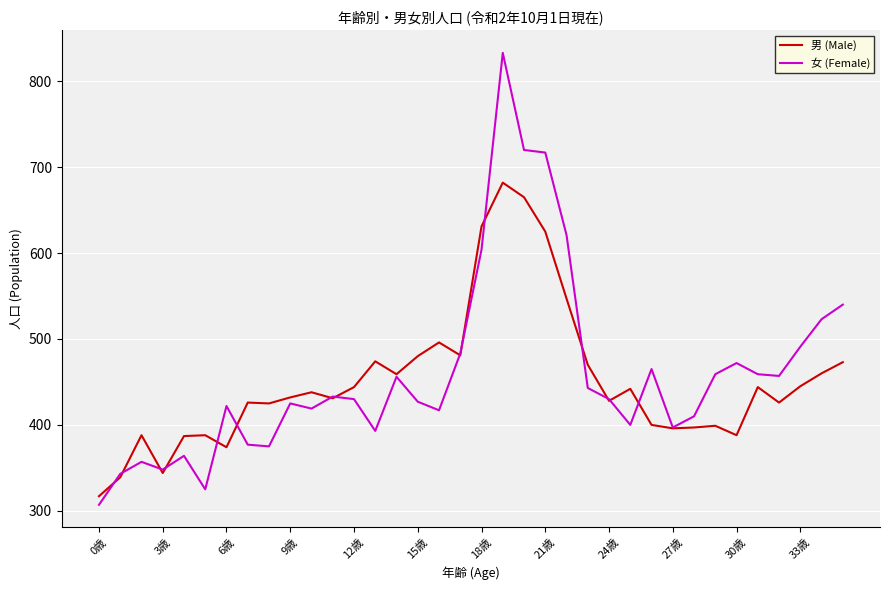

What is the smallest value displayed?

307